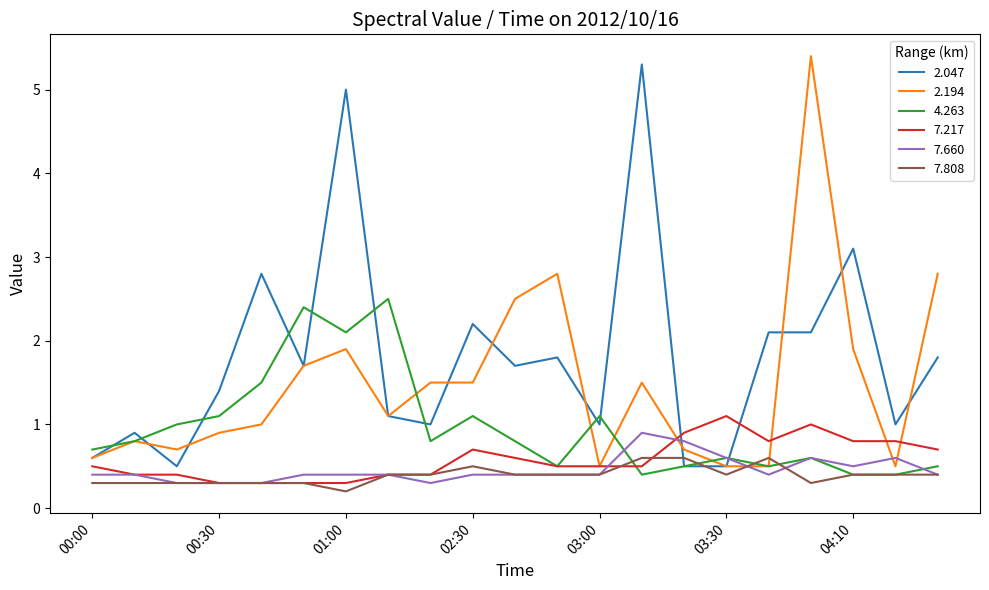

Which series has the largest total across all categories?

2.047